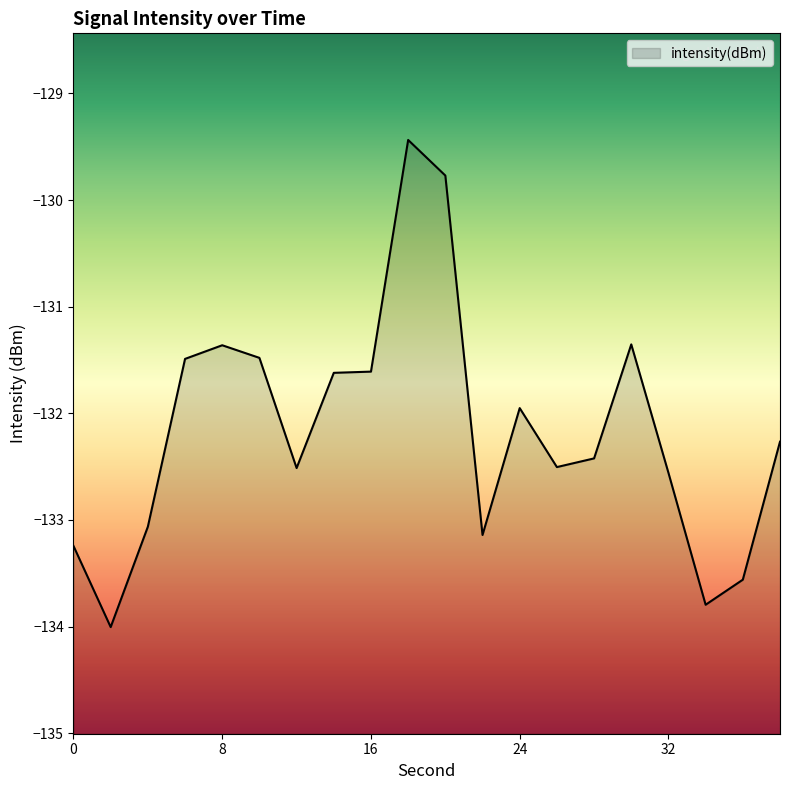

What is the maximum value shown in the chart?

-129.4